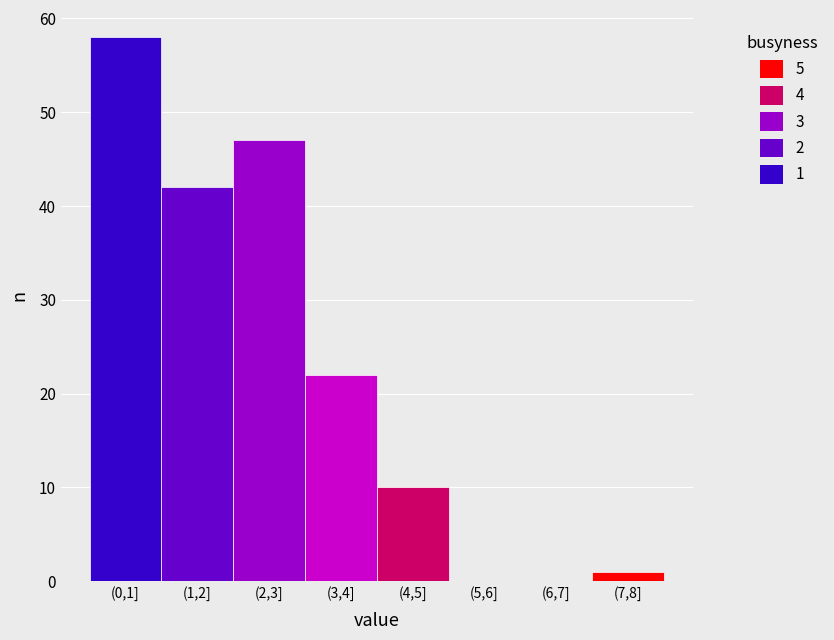

Reading left to right, what are all the values shown in this chart?

(0,1]=58	(1,2]=42	(2,3]=47	(3,4]=22	(4,5]=10	(5,6]=0	(6,7]=0	(7,8]=1